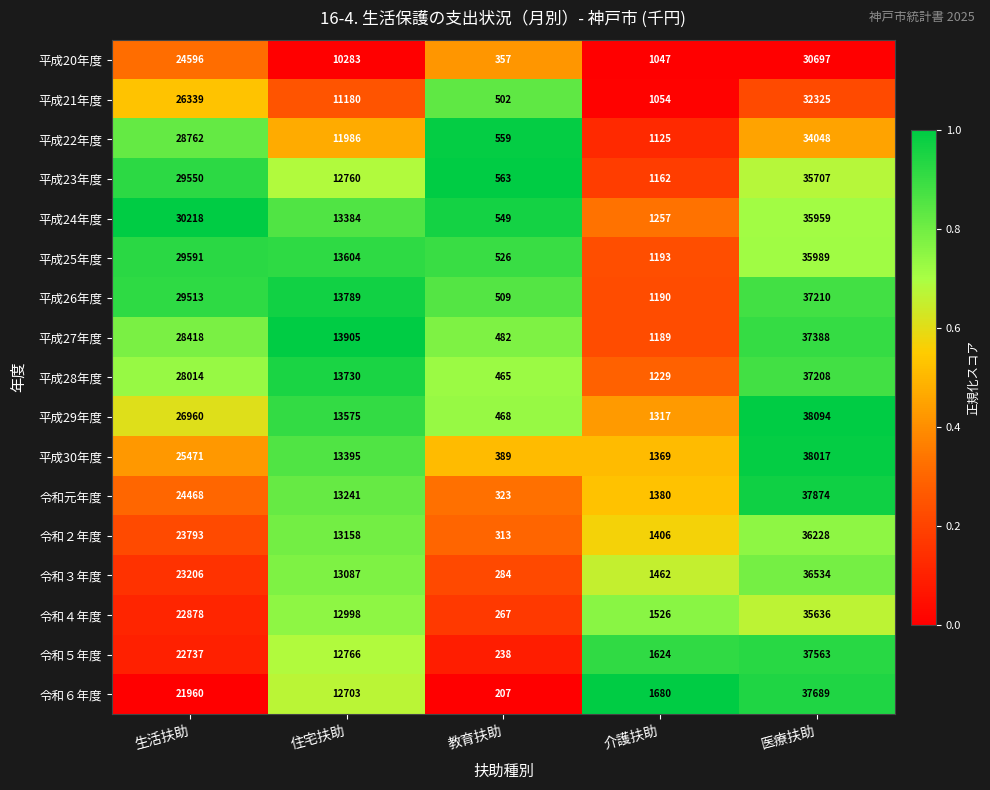

What is the minimum value for 平成26年度?

509